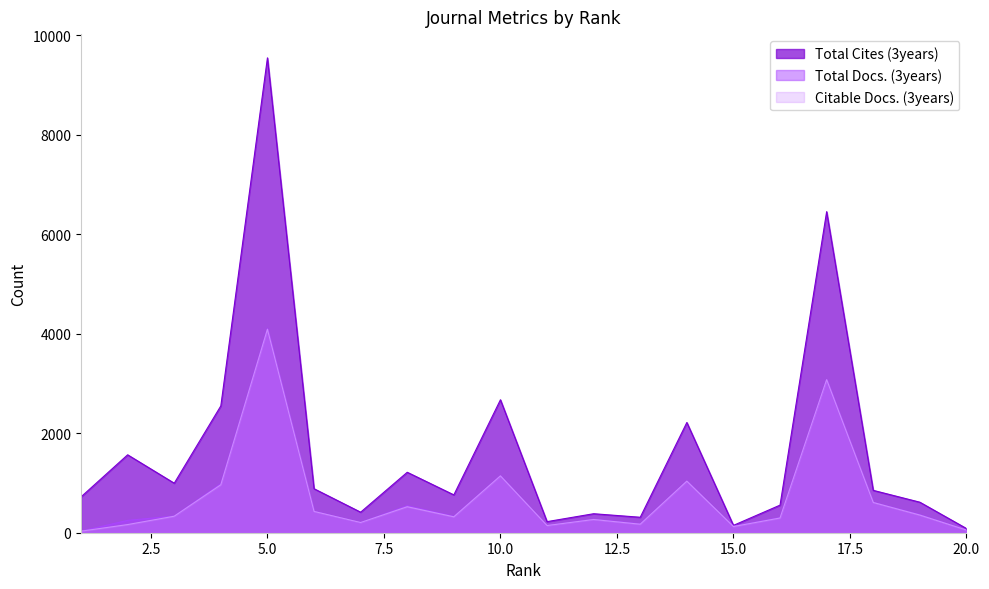

Rank the series by their maximum value, from lowest to highest.

Citable Docs. (3years), Total Docs. (3years), Total Cites (3years)